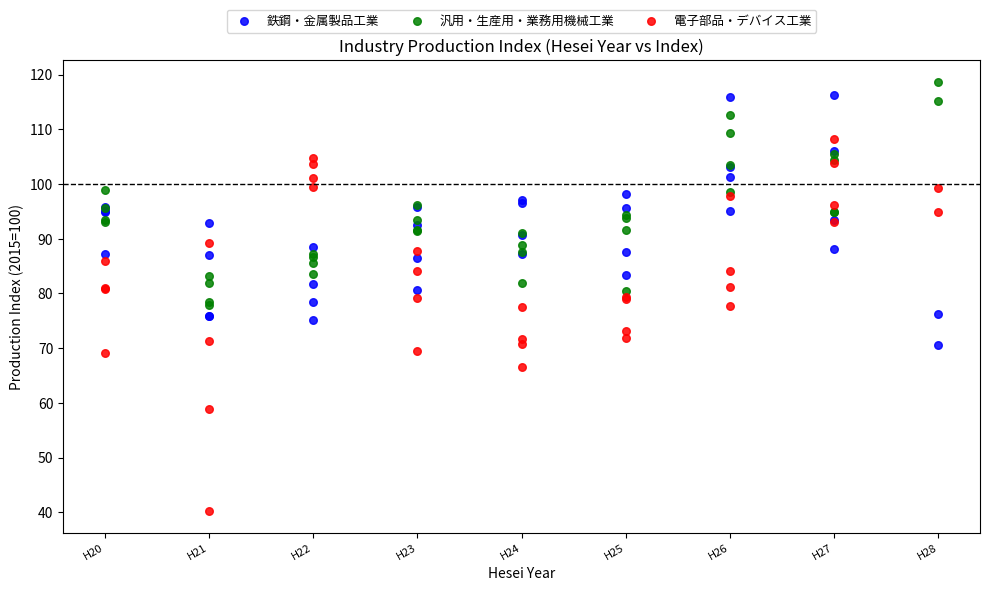

Which series has the largest Y range (max minus min)?

電子部品・デバイス工業